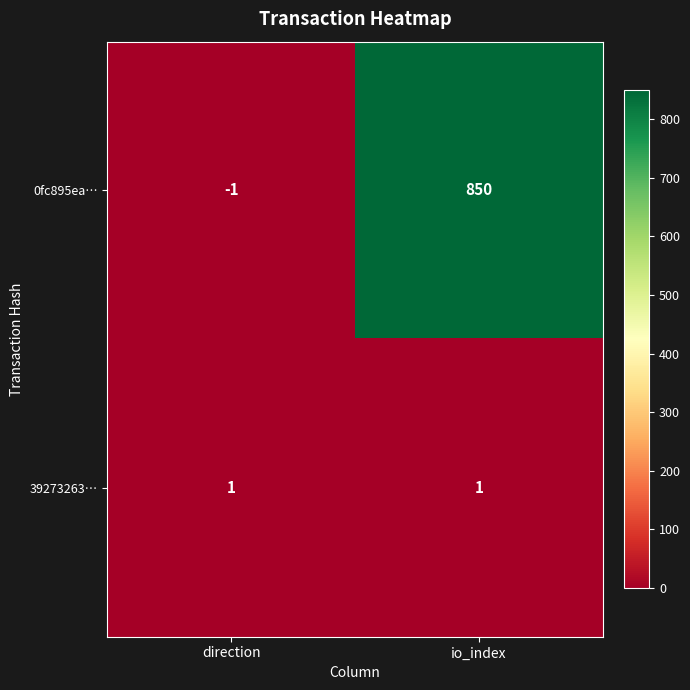

At how many categories does at least one series exceed 815?

1